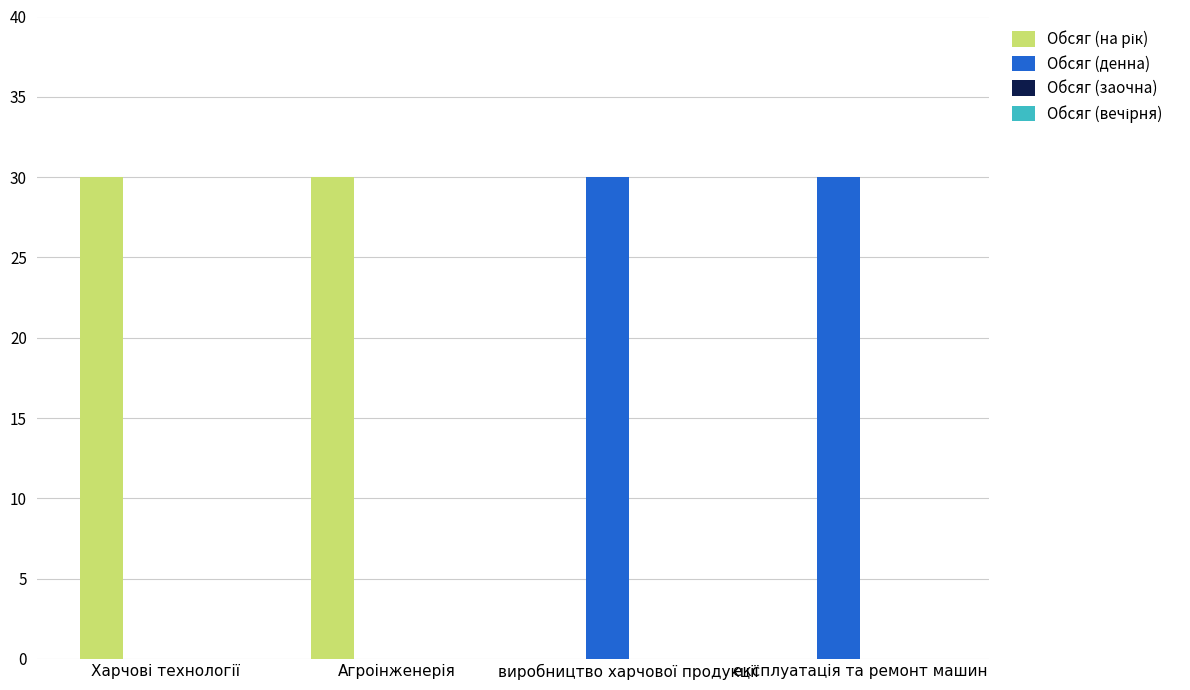

What is the greatest value displayed?

30